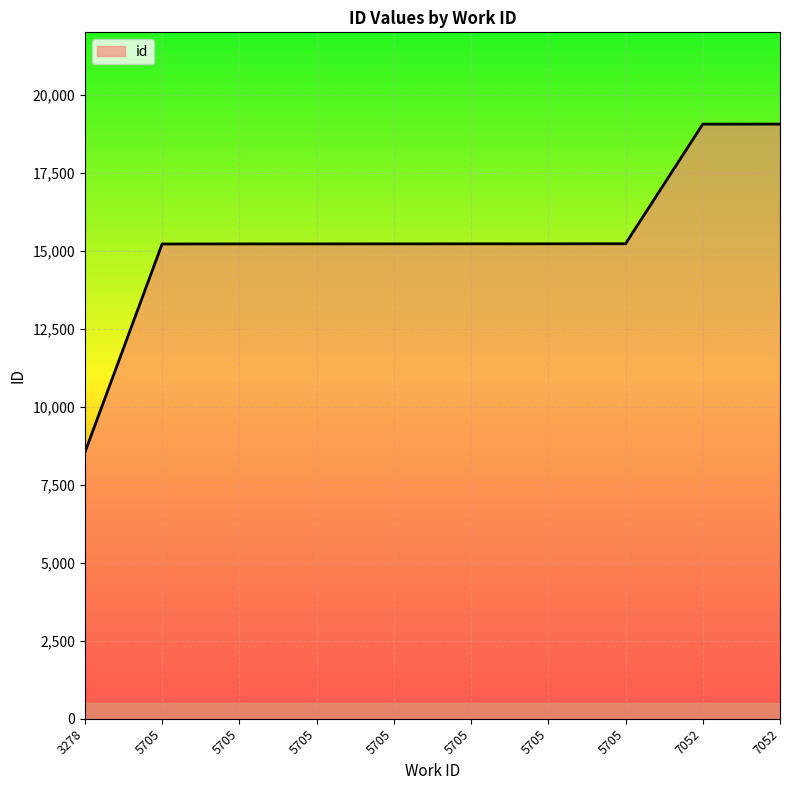

List the labels in order of value, largest first.

7052, 7052, 5705, 5705, 5705, 5705, 5705, 5705, 5705, 3278